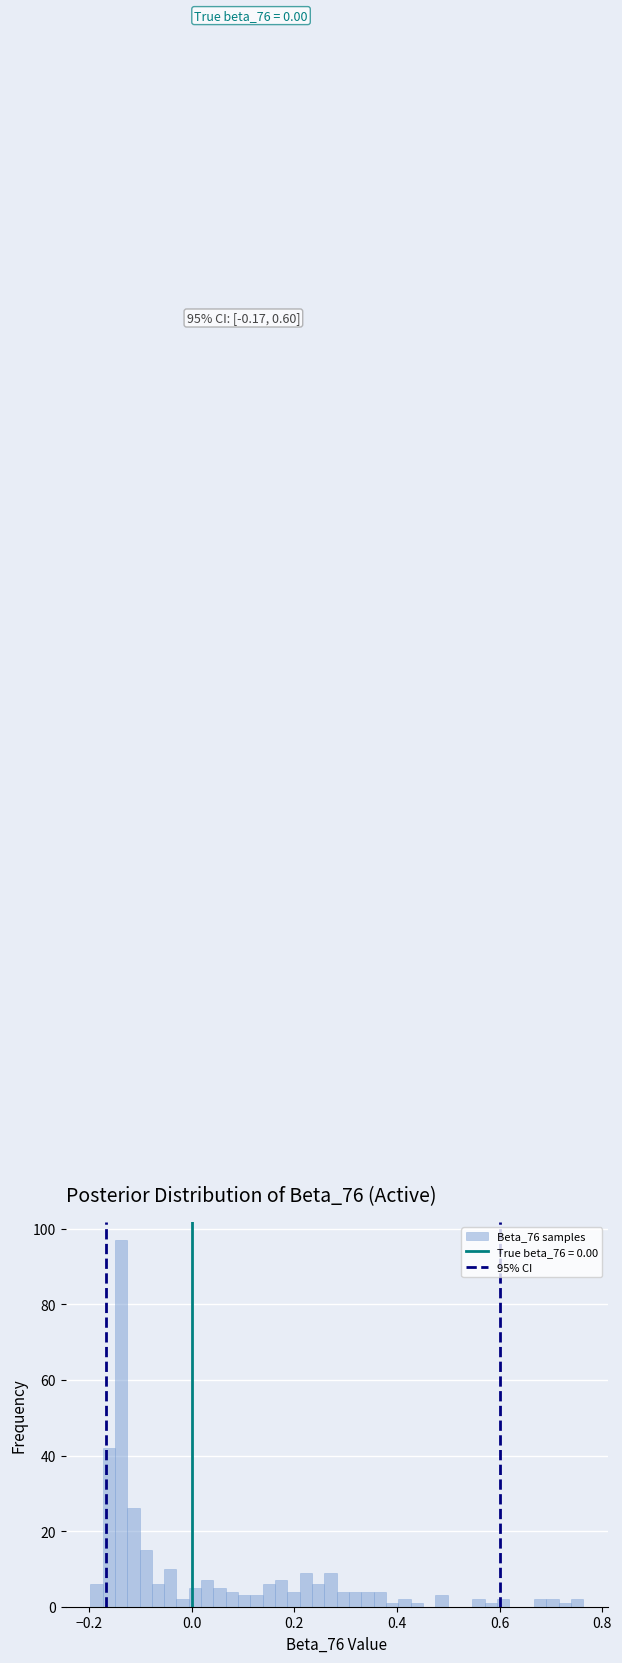

Around what value on the x-axis is the tallest bar? Give the approximate position of its centre, as read against the axis.

-0.14